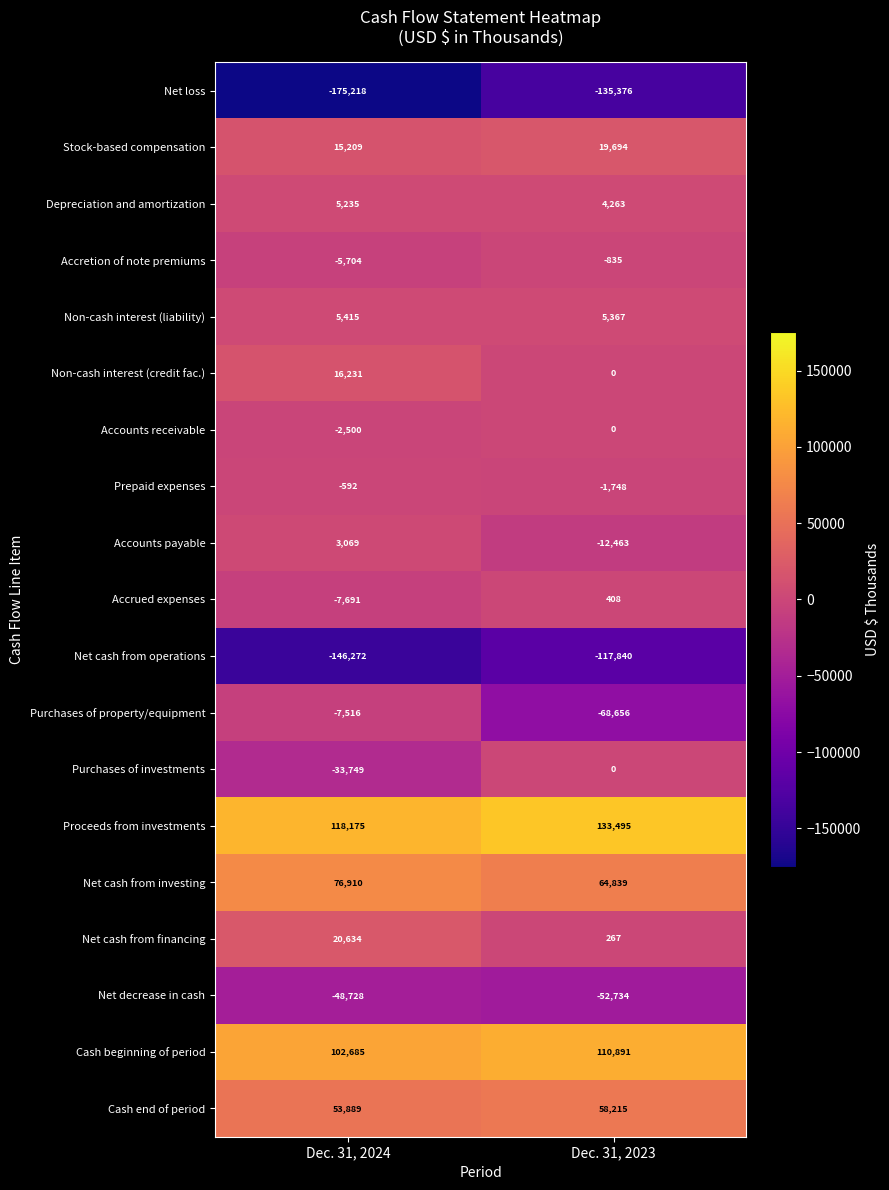

Which series changed the most between Dec. 31, 2024 and Dec. 31, 2023?

Purchases of property/equipment